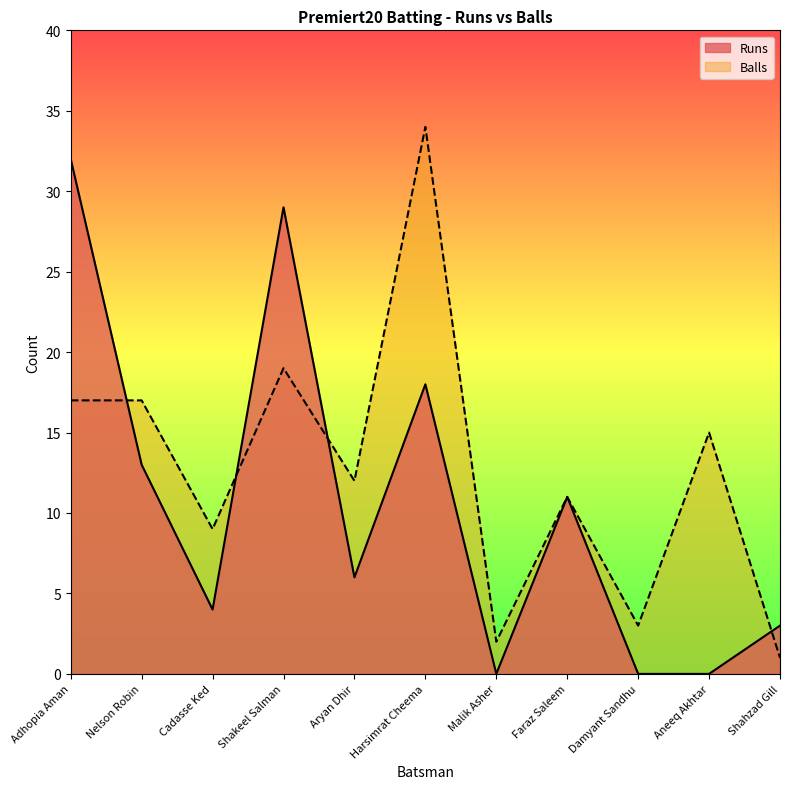

Reading right to left, extract all data points from this chart.

Runs: Shahzad Gill=3	Aneeq Akhtar=0	Damyant Sandhu=0	Faraz Saleem=11	Malik Asher=0	Harsimrat Cheema=18	Aryan Dhir=6	Shakeel Salman=29	Cadasse Ked=4	Nelson Robin=13	Adhopia Aman=32
Balls: Shahzad Gill=1	Aneeq Akhtar=15	Damyant Sandhu=3	Faraz Saleem=11	Malik Asher=2	Harsimrat Cheema=34	Aryan Dhir=12	Shakeel Salman=19	Cadasse Ked=9	Nelson Robin=17	Adhopia Aman=17